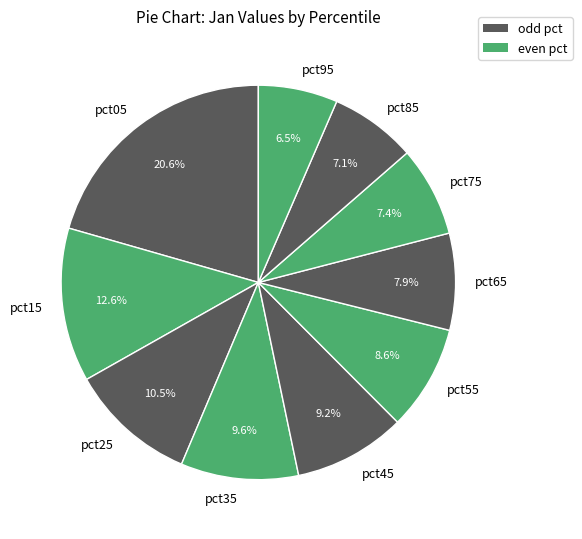

To the nearest percent, what is the difference between the pct15 and pct65 slice percentages?

5%